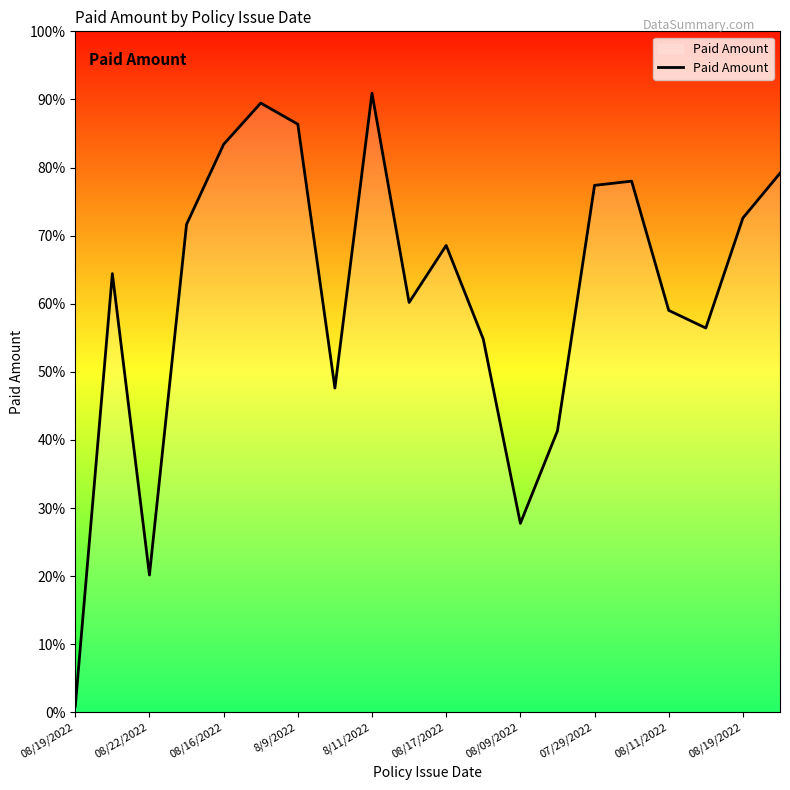

What is the greatest value displayed?

90.9